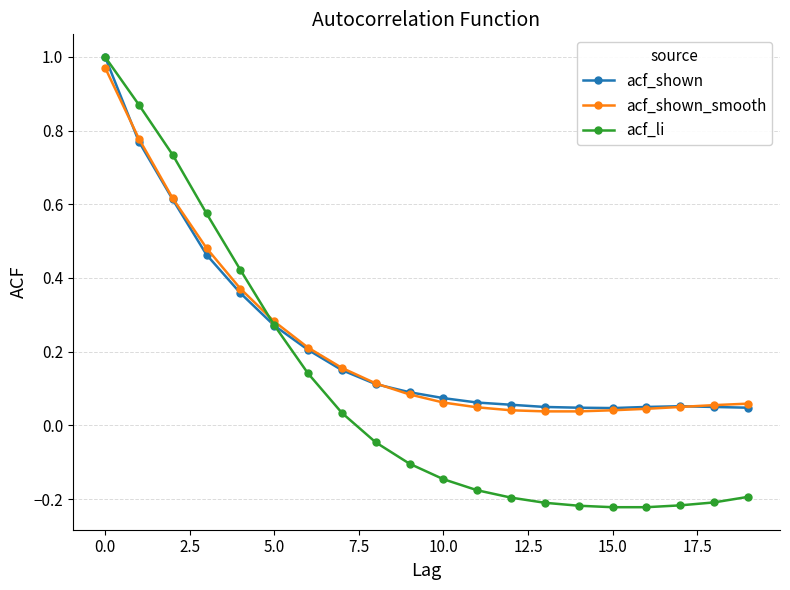

Does the chart display data point markers on the line(s)?

Yes